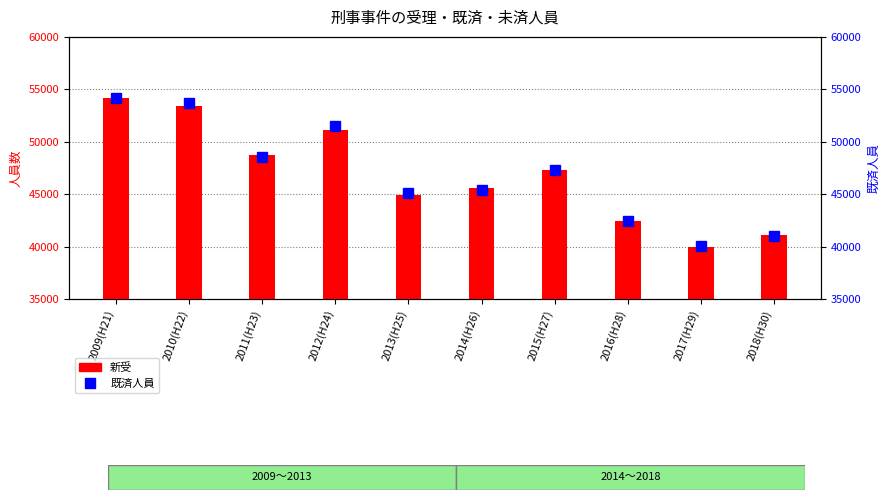

What is the label of the 2nd bar from the left?

2010(H22)